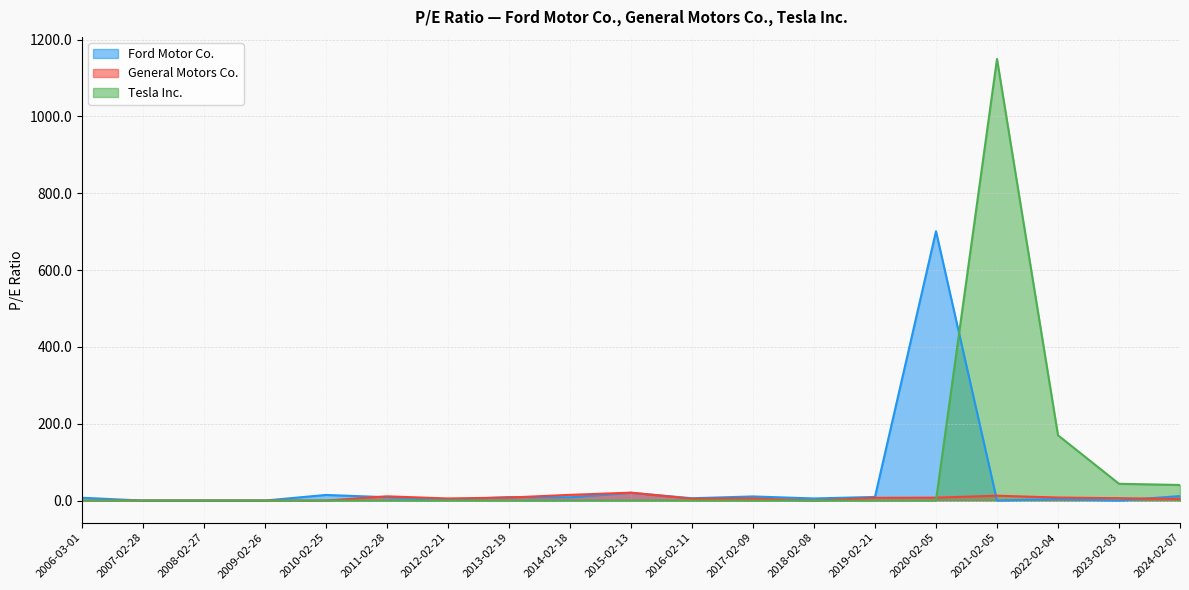

List the series in order of their peak value, lowest first.

General Motors Co., Ford Motor Co., Tesla Inc.